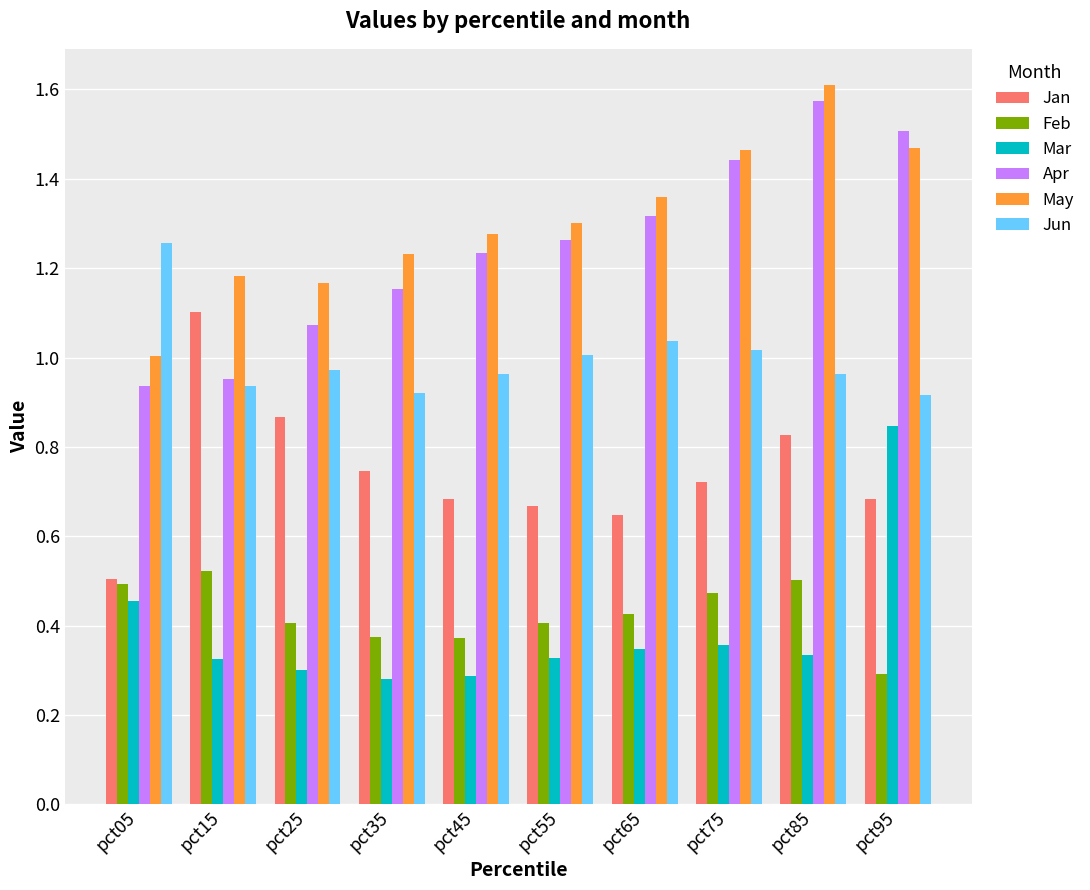

Are the bars horizontal?

No